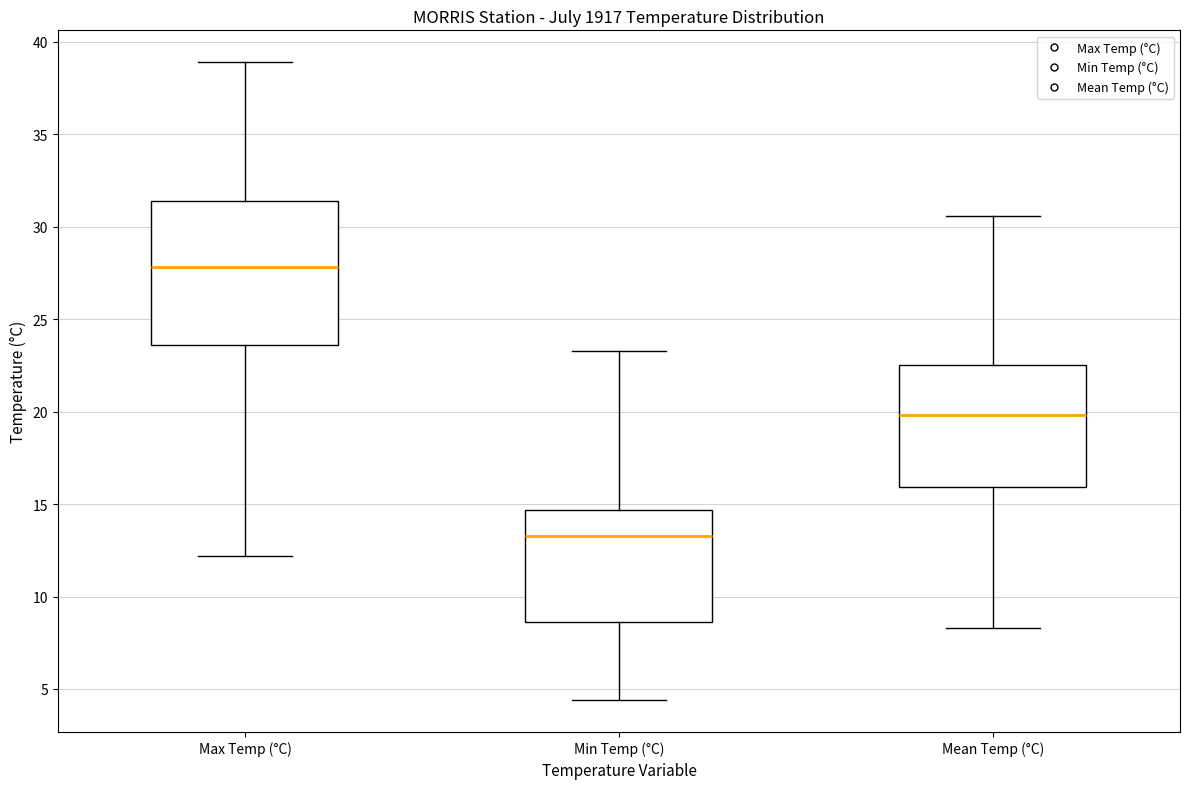

Reading left to right, read every box against the y-axis: the position of its median line, the range the box covers, and the ends of its whiskers. The values are not printed on the chart, so give them approximately, as read against the axis.

Max Temp (°C): median 28.0, box 23.5 to 31.5, whiskers 12.0 to 39.0
Min Temp (°C): median 13.5, box 8.5 to 14.5, whiskers 4.5 to 23.5
Mean Temp (°C): median 20.0, box 16.0 to 22.5, whiskers 8.5 to 30.5